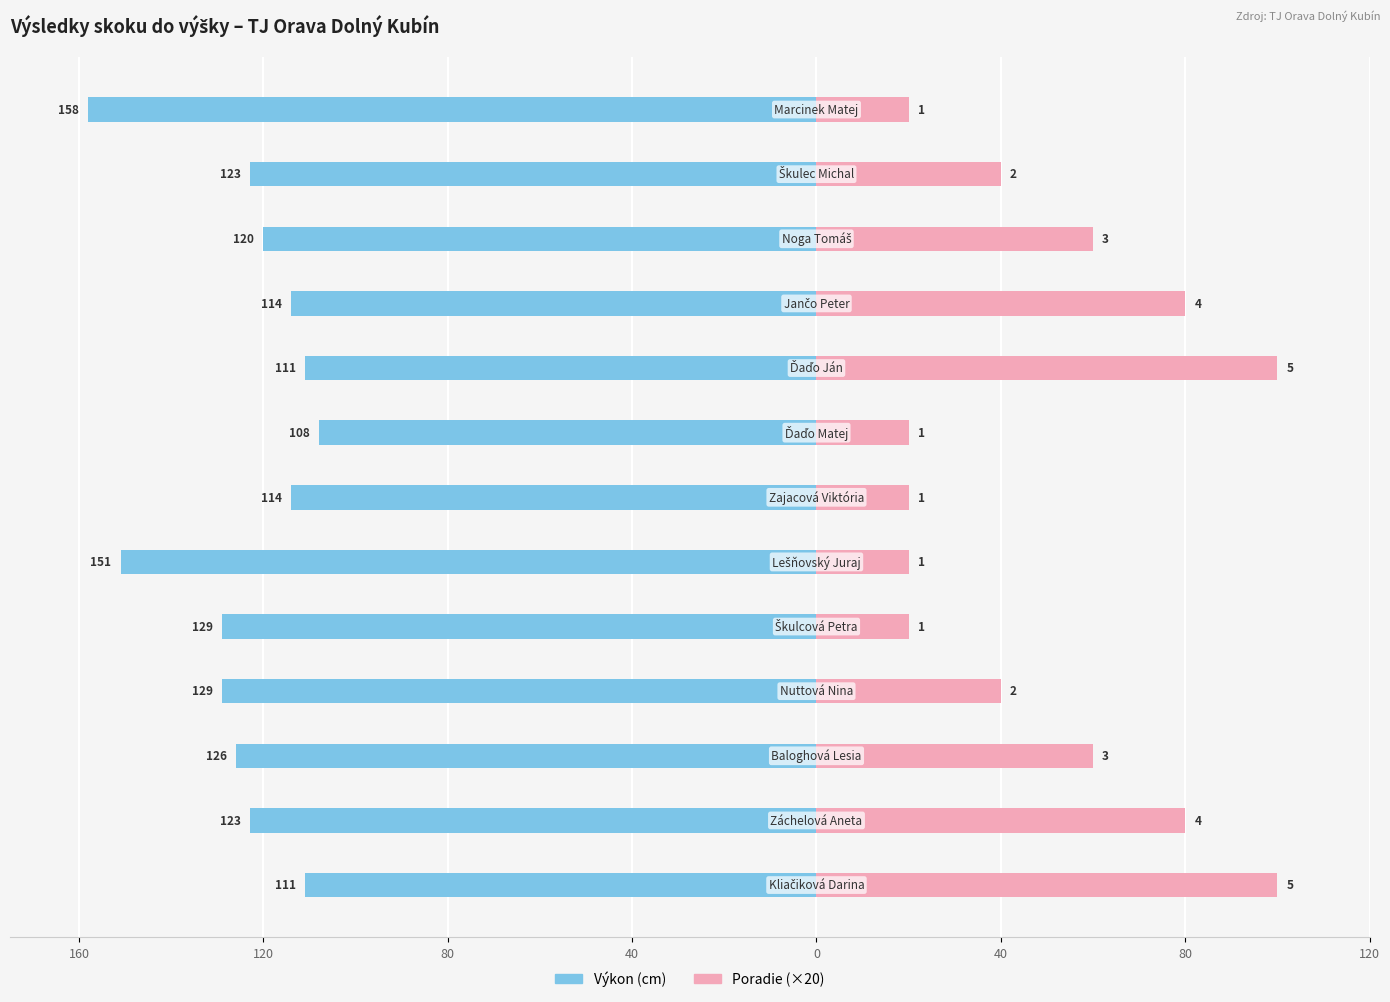

What is the difference between the second highest and second lowest values in the Poradie (×20) series?

80